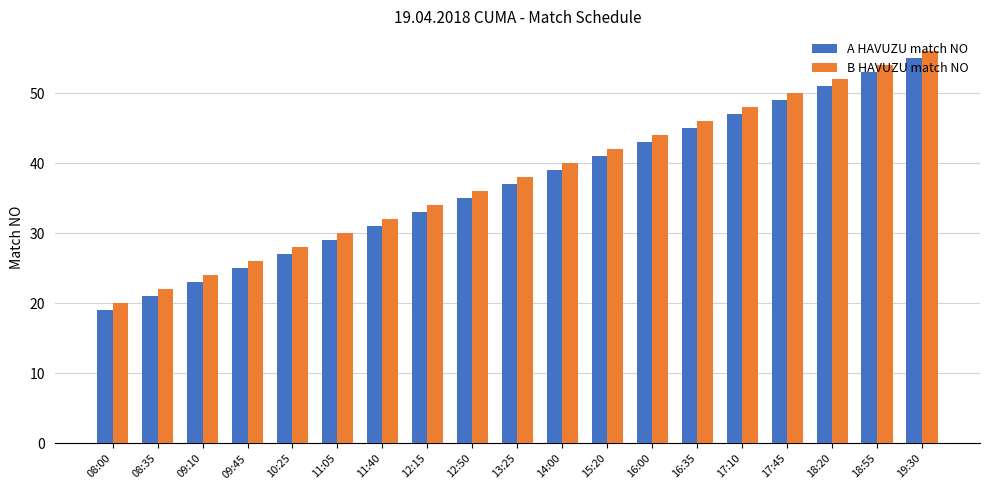

What is the lowest value of the B HAVUZU match NO series?

20